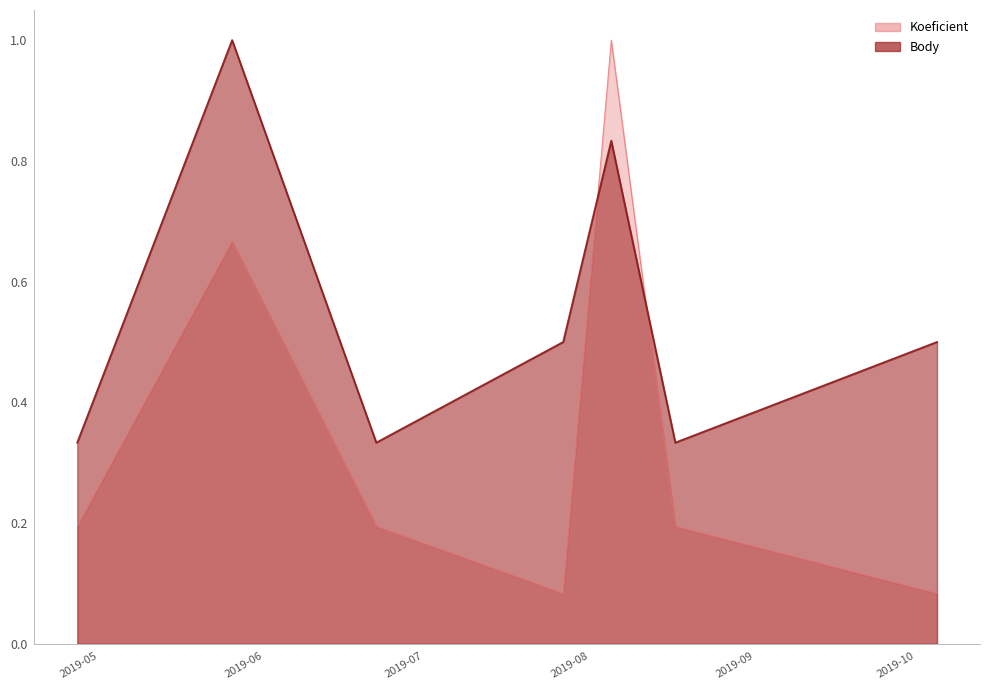

How many Body values are between 0 and 1?

7